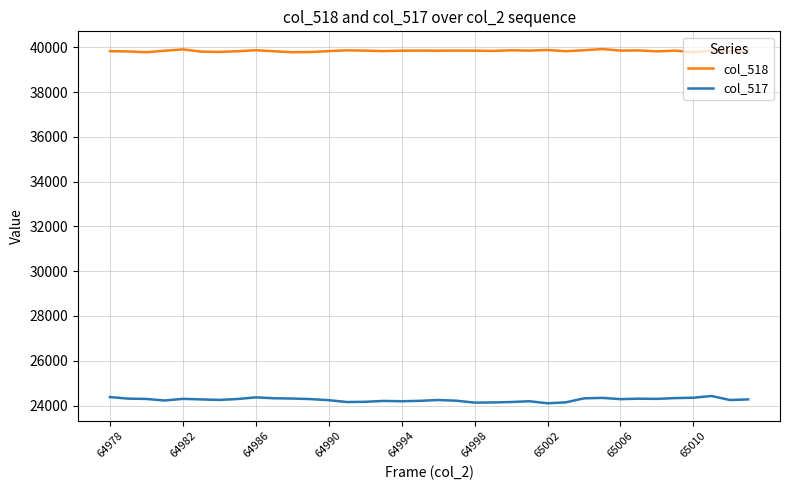

Rank the series by their maximum value, from lowest to highest.

col_517, col_518